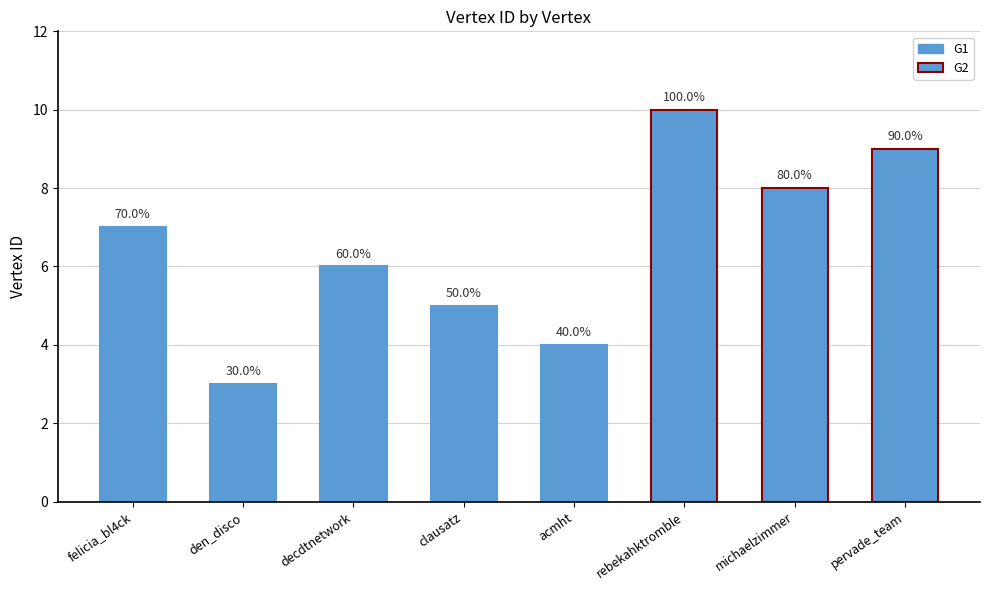

What is the value of the 8th bar from the left?

9